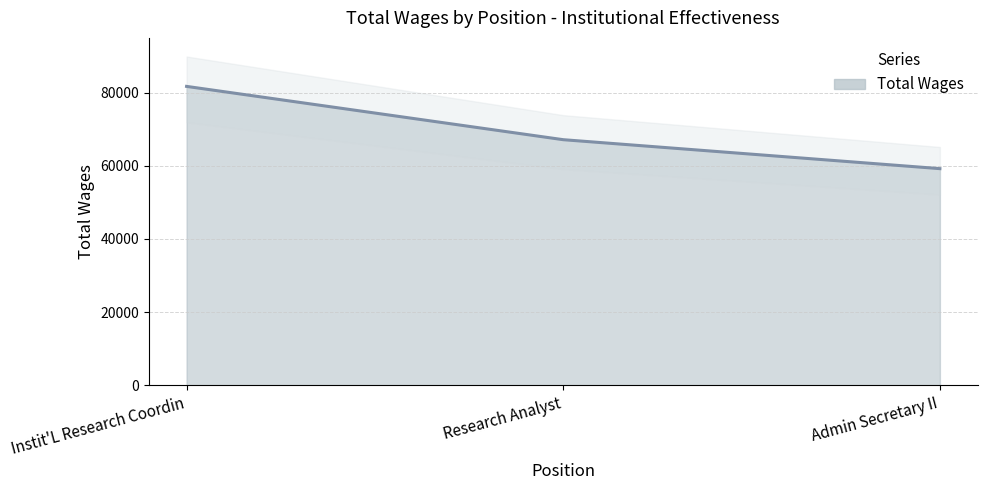

The chart shows a value of 67152 at Research Analyst. True or false?

True